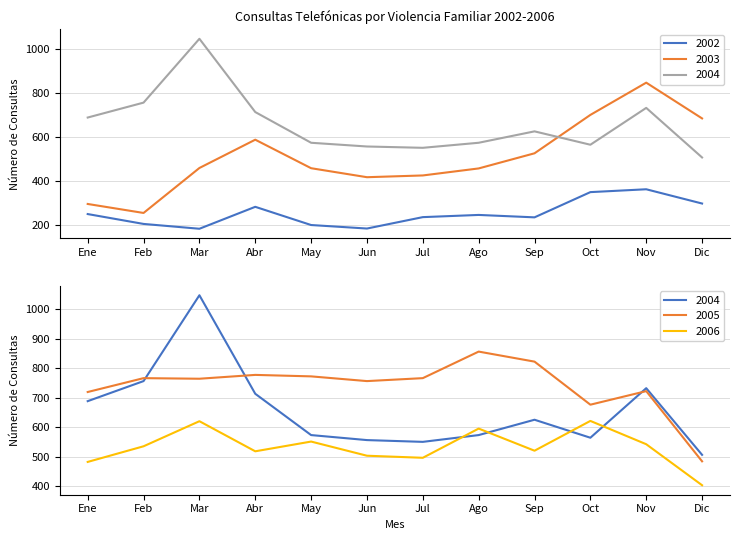

Reading left to right, transcribe all the data shown in this chart.

2002: Ene=249	Feb=204	Mar=182	Abr=282	May=199	Jun=183	Jul=235	Ago=245	Sep=234	Oct=349	Nov=362	Dic=297
2003: Ene=295	Feb=254	Mar=459	Abr=588	May=458	Jun=417	Jul=425	Ago=457	Sep=526	Oct=701	Nov=848	Dic=685
2004: Ene=689	Feb=757	Mar=1048	Abr=714	May=574	Jun=557	Jul=551	Ago=574	Sep=626	Oct=565	Nov=733	Dic=507
2005: Ene=720	Feb=767	Mar=765	Abr=778	May=773	Jun=757	Jul=767	Ago=857	Sep=823	Oct=677	Nov=723	Dic=485
2006: Ene=483	Feb=536	Mar=621	Abr=519	May=552	Jun=504	Jul=497	Ago=596	Sep=521	Oct=622	Nov=543	Dic=404